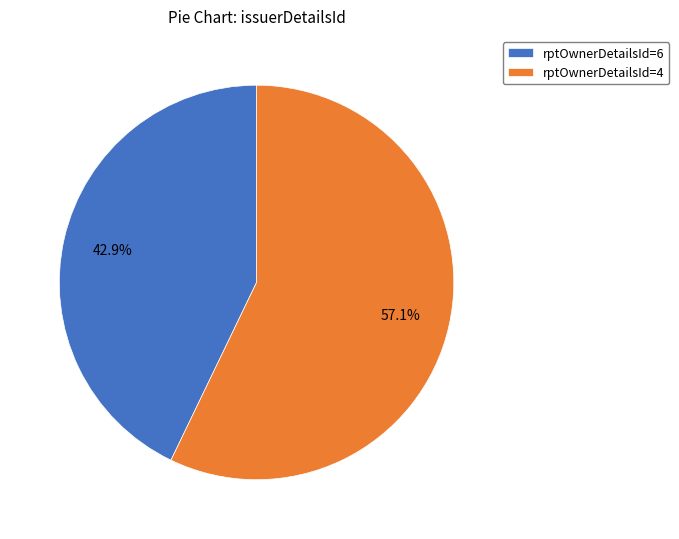

What is the total percentage of rptOwnerDetailsId=4 and rptOwnerDetailsId=6?

100.0%